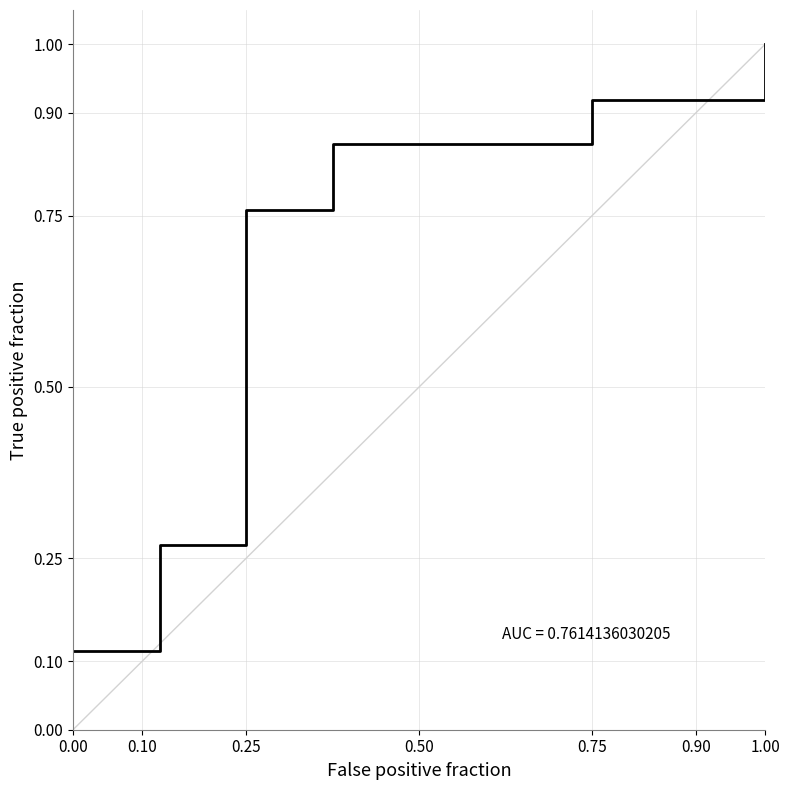

What is the sum of all values?

3.9